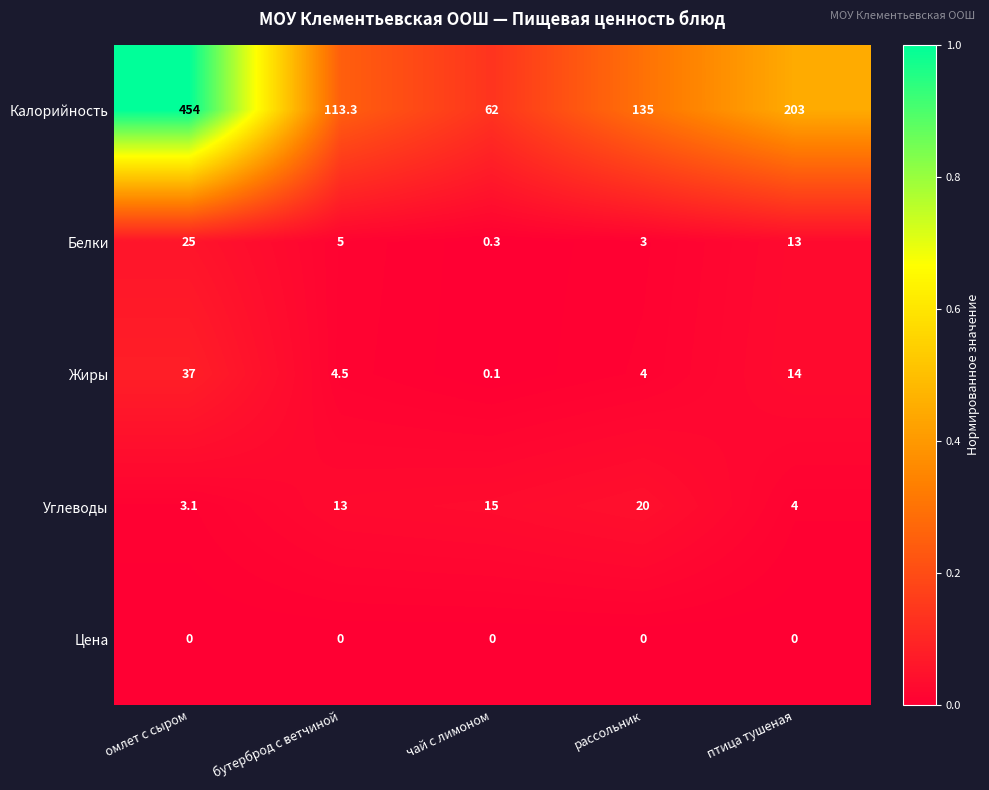

What is the difference between the second highest and second lowest values in the Жиры series?

10.0